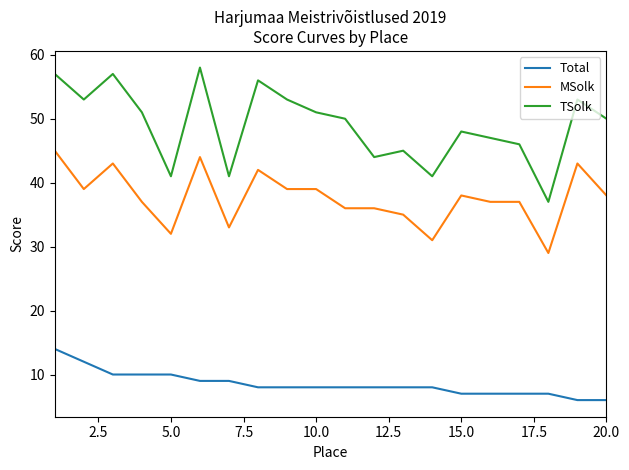

Rank the series by their maximum value, from highest to lowest.

TSolk, MSolk, Total